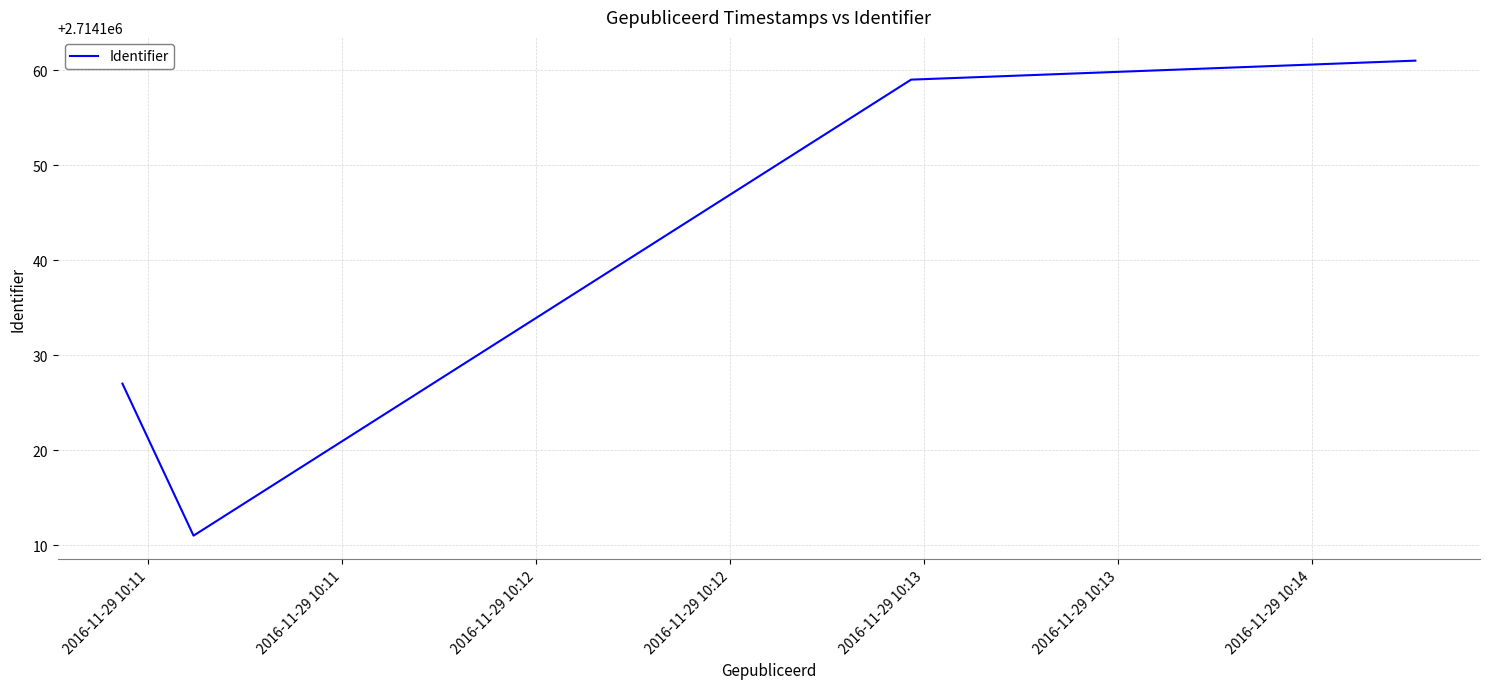

What is the difference between the maximum and minimum values?

50